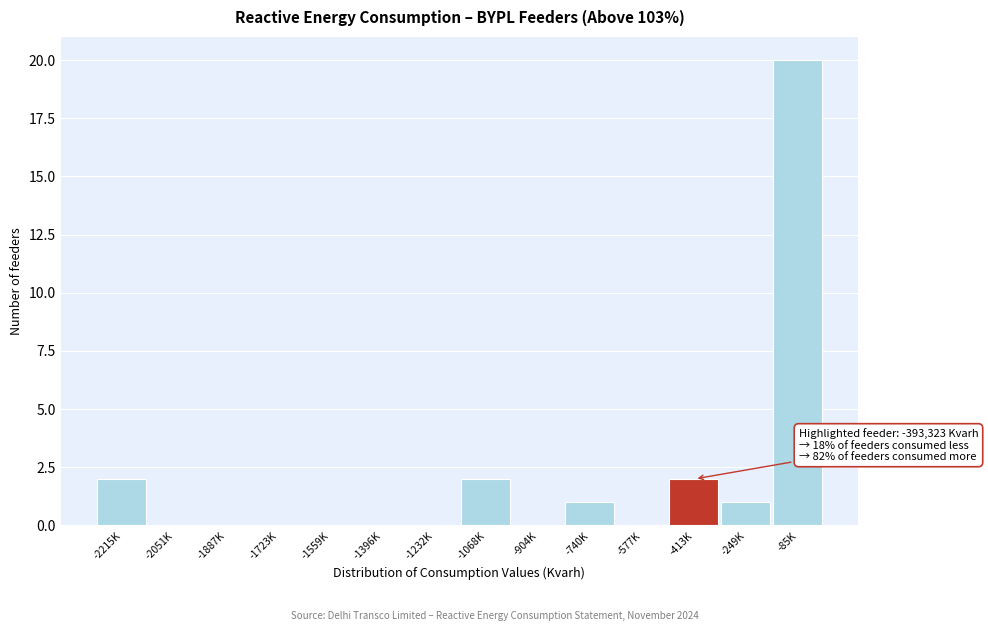

Reading left to right, what are all the values shown in this chart?

-2215K=2	-2051K=0	-1887K=0	-1723K=0	-1559K=0	-1396K=0	-1232K=0	-1068K=2	-904K=0	-740K=1	-577K=0	-413K=2	-249K=1	-85K=20